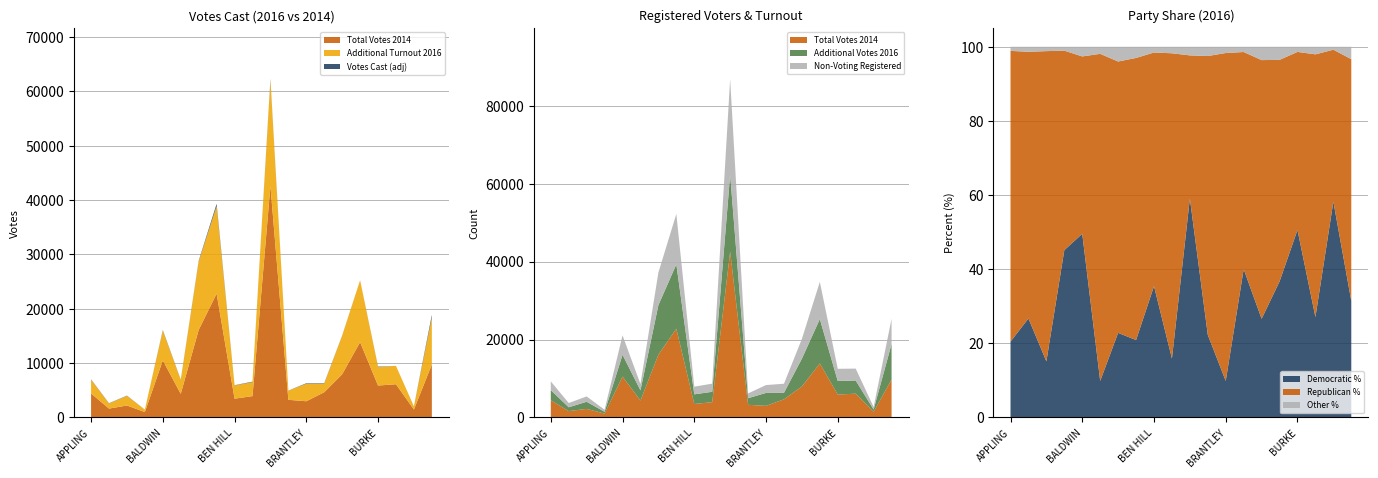

Reading right to left, list all the values displayed in this chart.

Total Votes 2016: 18869.0	2025.0	9477.0	9351.0	25248.0	15085.0	6318.0	6292.0	4943.0	62277.0	6584.0	5931.0	39306.0	28831.0	6950.0	16086.0	1440.0	4019.0	2610.0	7005.0
Registered Voters: 25326.0	2689.0	12542.0	12485.0	34800.0	20164.0	8654.0	8314.0	6167.0	86872.0	8675.0	7903.0	52240.0	37214.0	8584.0	21074.0	1977.0	5397.0	3705.0	9258.0
Total Votes 2014: 9741.0	1451.0	6106.0	5869.0	13854.0	7950.0	4642.0	2976.0	3245.0	42571.0	3922.0	3452.0	22770.0	16109.0	4334.0	10503.0	989.0	2194.0	1628.0	4408.0
Votes Cast Turnout 2016: 18429.0	2005.0	9486.0	9269.0	25239.0	15052.0	6242.0	6207.0	4936.0	62099.0	6500.0	5888.0	38899.0	28699.0	6903.0	15990.0	1444.0	3975.0	2567.0	6944.0
Democratic 2016 Pct: 31.4	58.2	27.1	50.6	36.7	26.6	40.0	9.8	22.3	59.1	15.9	35.4	20.9	22.8	9.8	49.5	45.1	15.1	26.7	20.5
Republican 2016 Pct: 65.2	41.0	70.9	48.0	59.8	69.8	58.6	88.5	75.2	38.6	82.3	63.0	76.1	73.2	88.3	47.9	53.8	83.7	72.0	78.4